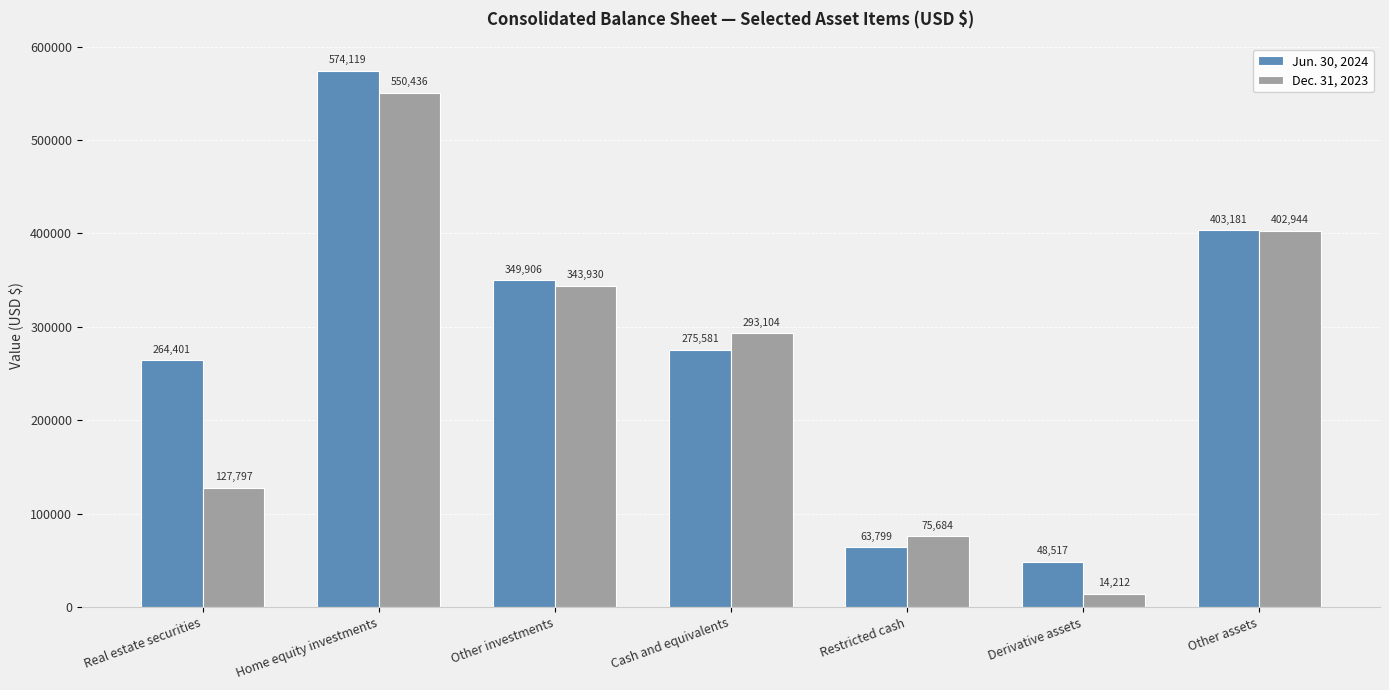

At which label does Jun. 30, 2024 reach its peak?

Home equity investments